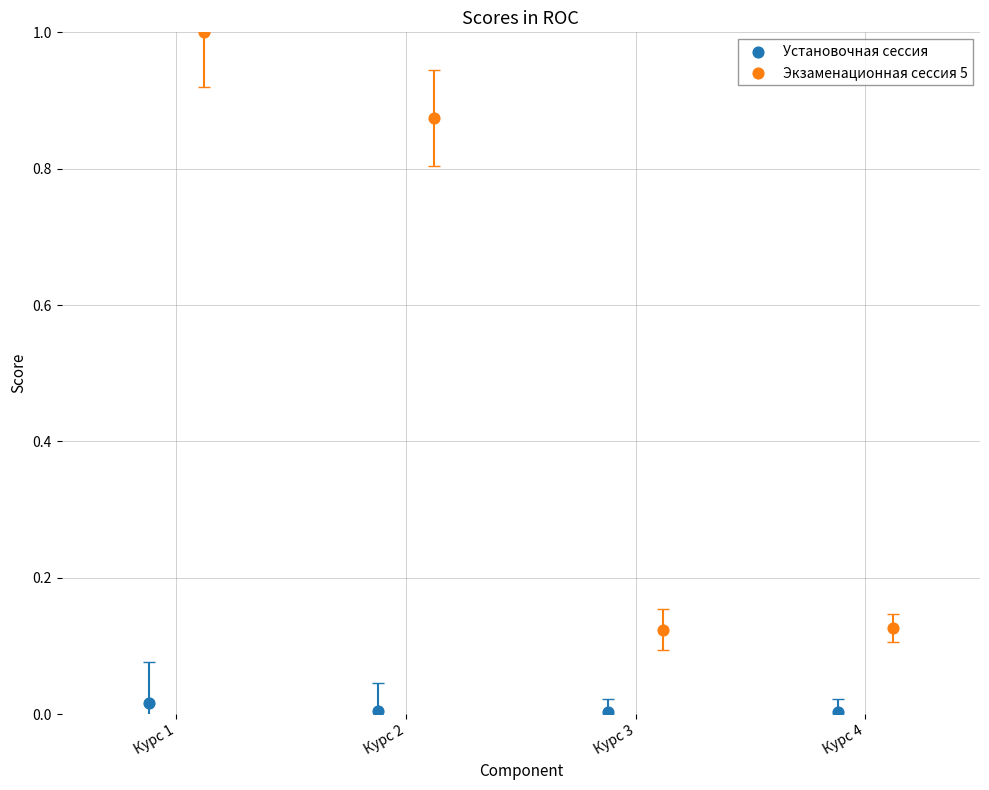

Which series reaches the minimum Y coordinate?

Установочная сессия